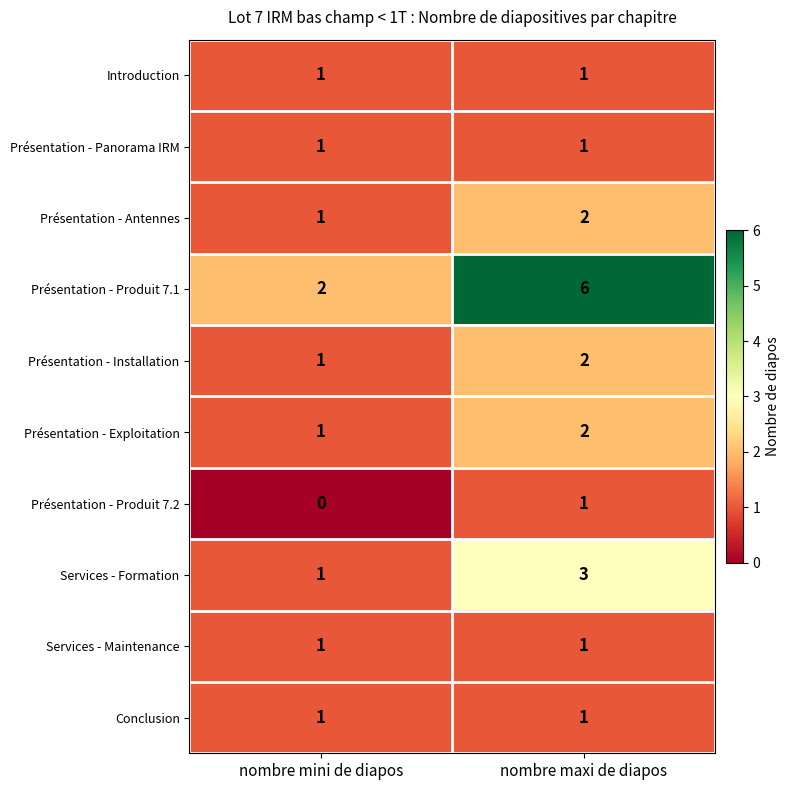

True or false: Présentation - Produit 7.1 has a value of 2 at nombre mini de diapos.

True